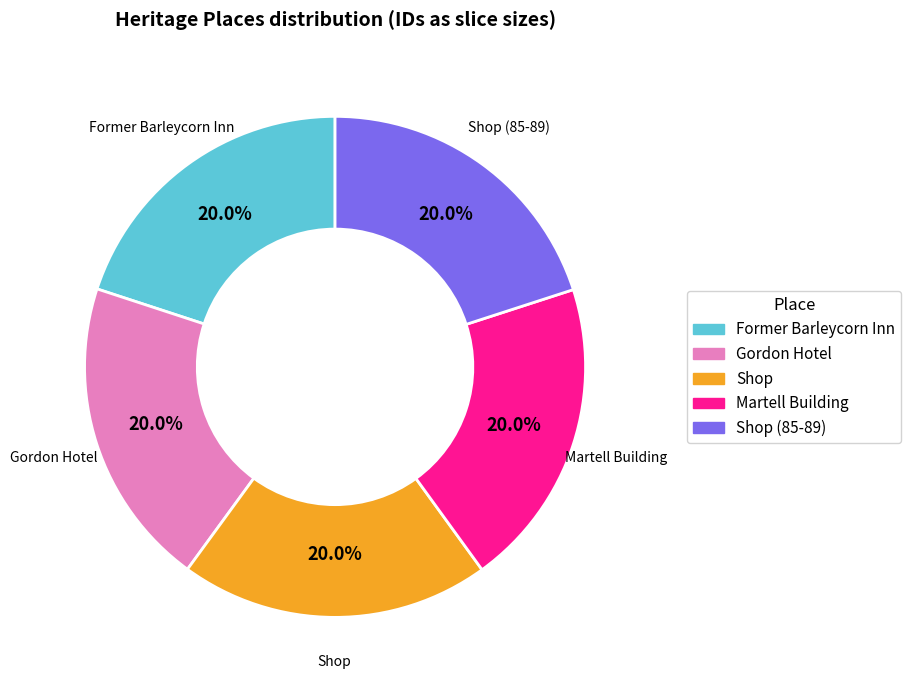

Is there any slice that represents more than half of the pie?

No